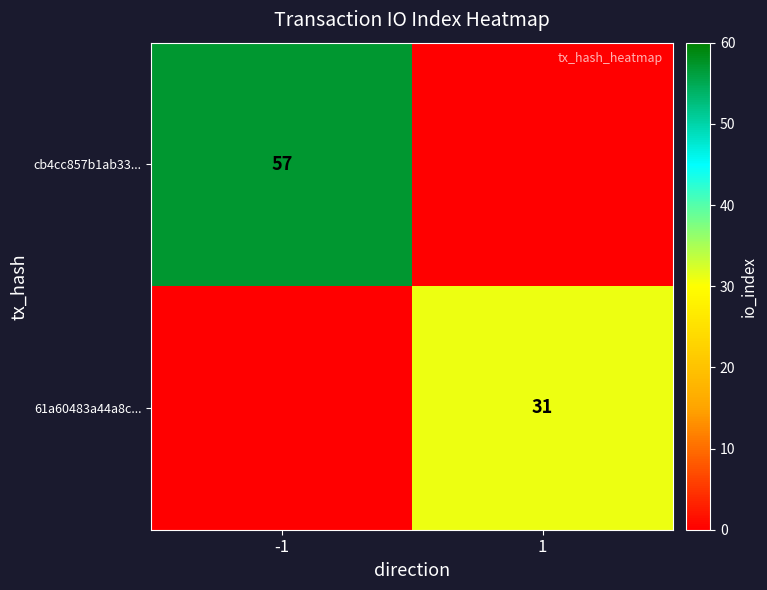

The cb4cc857b1ab33... series shows 57 at -1. True or false?

True